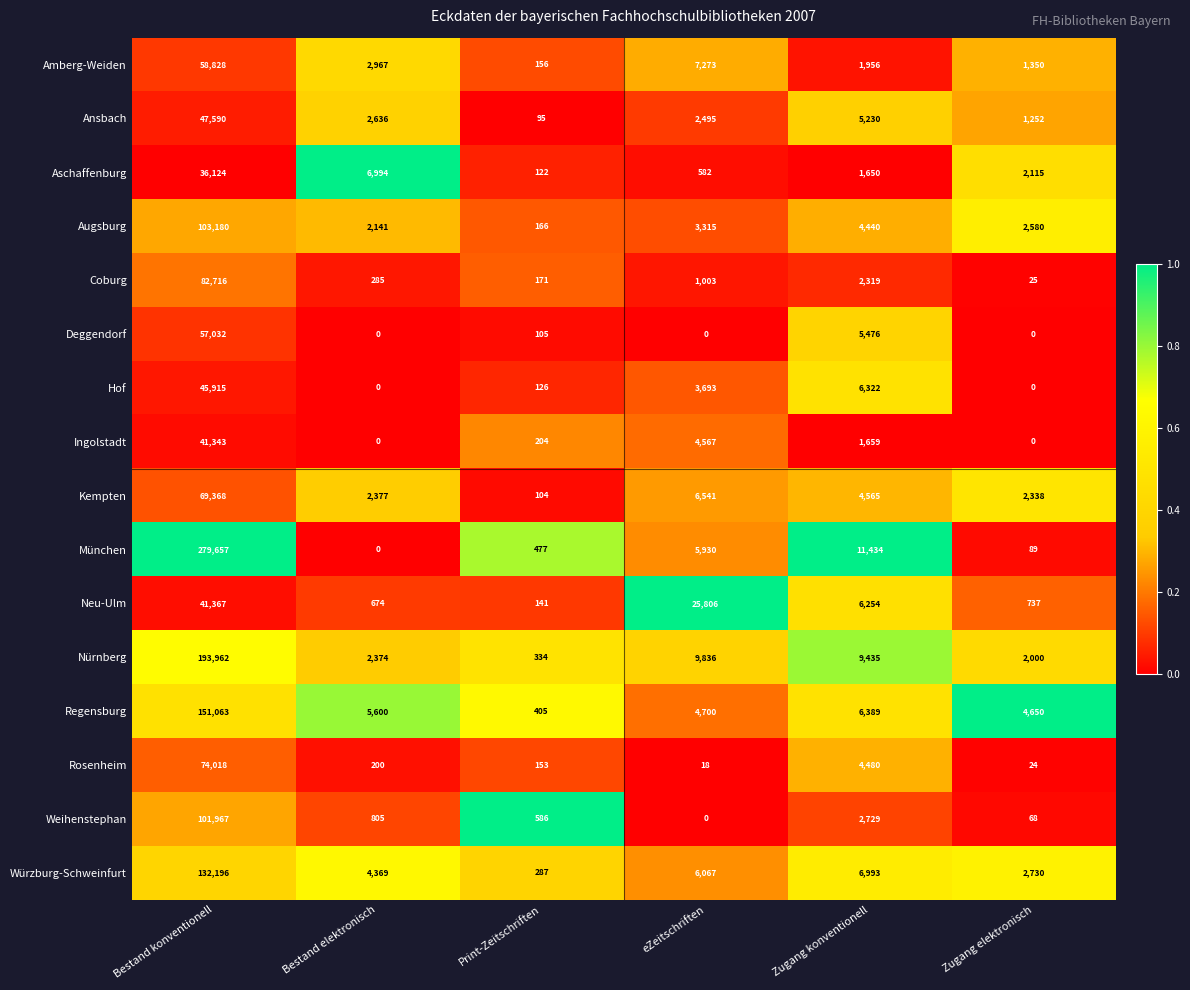

Which series has the largest total across all categories?

München